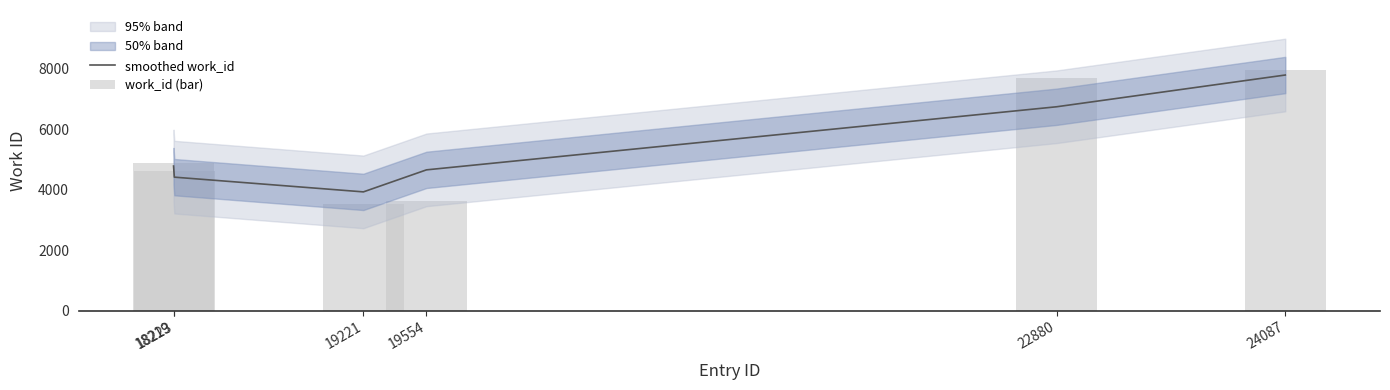

Where is work_id (bar) nearest to the value 5740?

18219